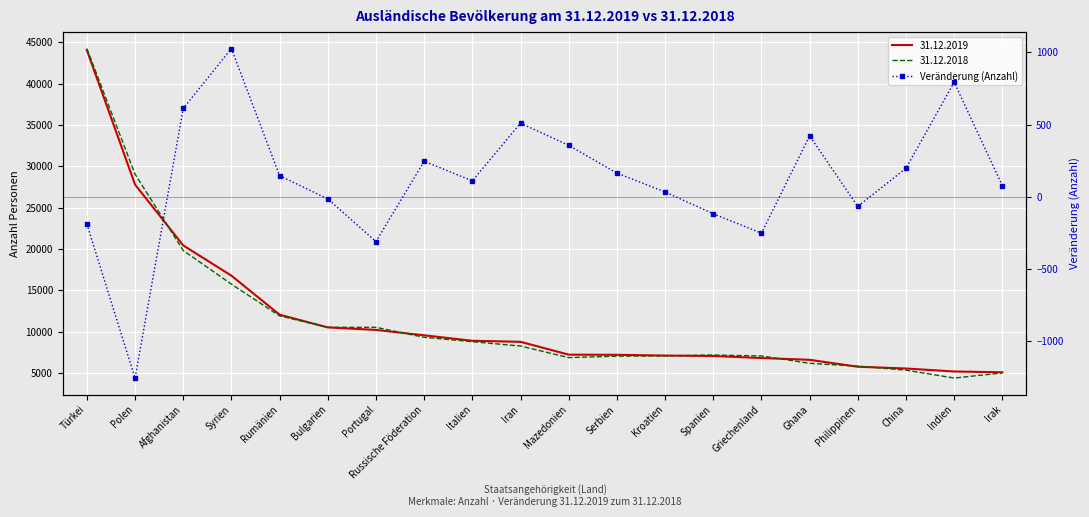

What is the label of the 3rd point from the left?

Afghanistan